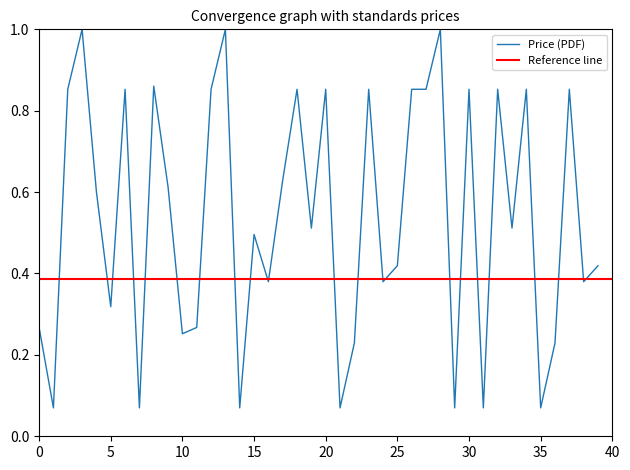

How many interior local valleys (lower than both neighbors) does the data have?

14